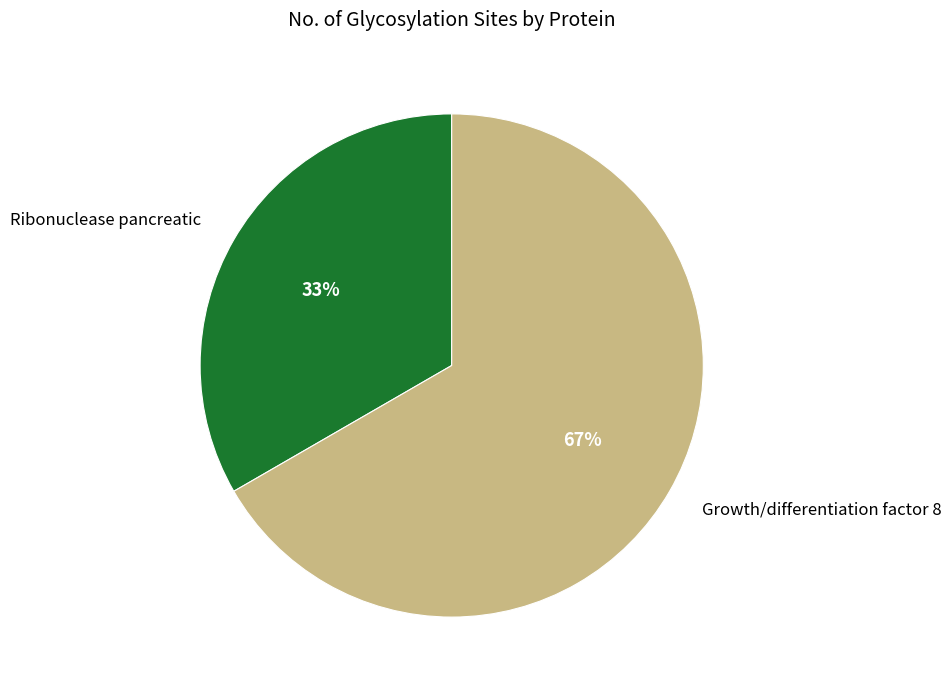

Which category has the smallest portion of the pie?

Ribonuclease pancreatic